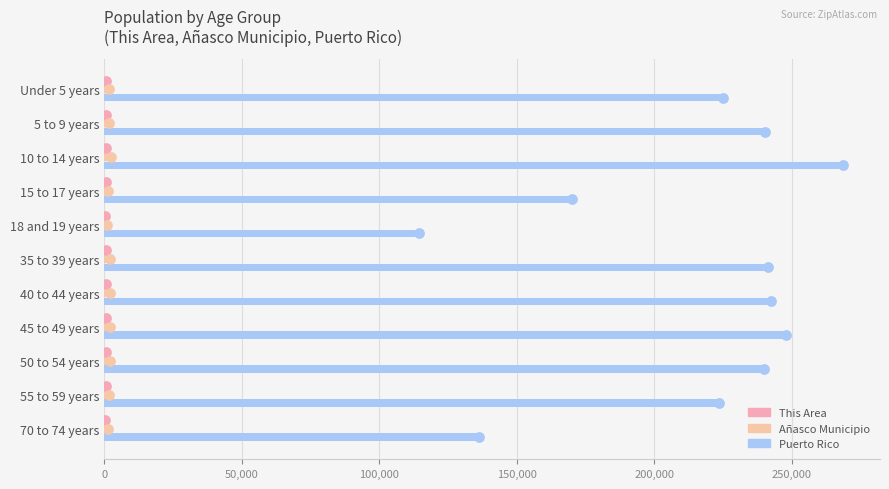

Which series has the largest total across all categories?

Puerto Rico